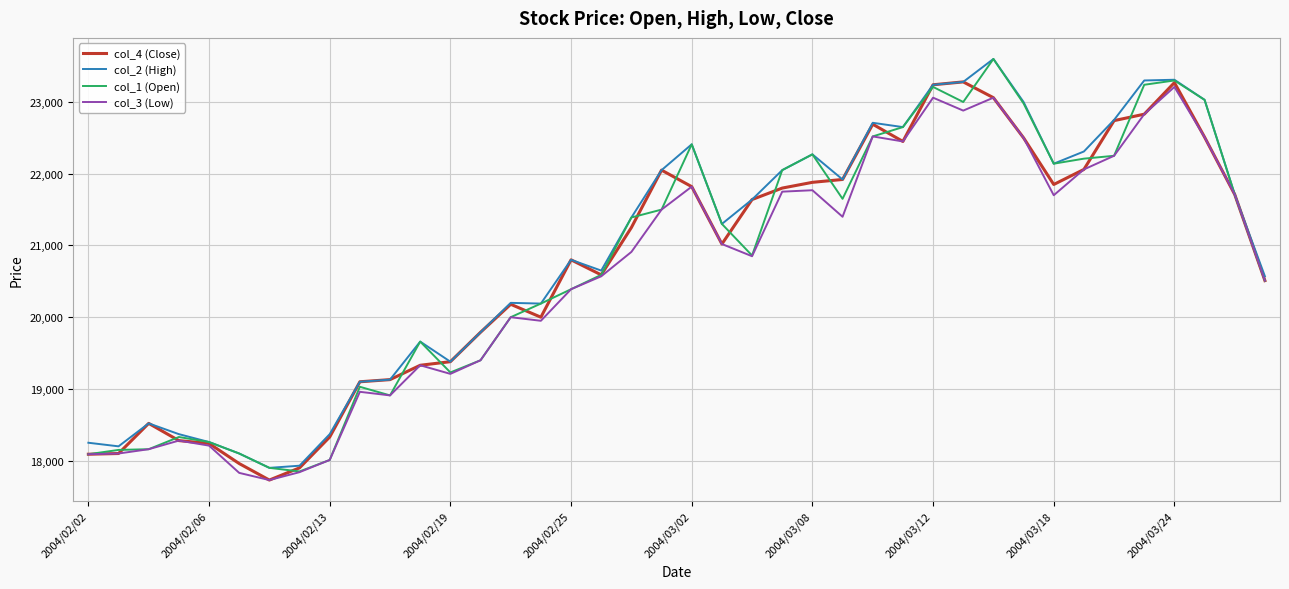

What is the maximum value for col_3 (Low)?

23210